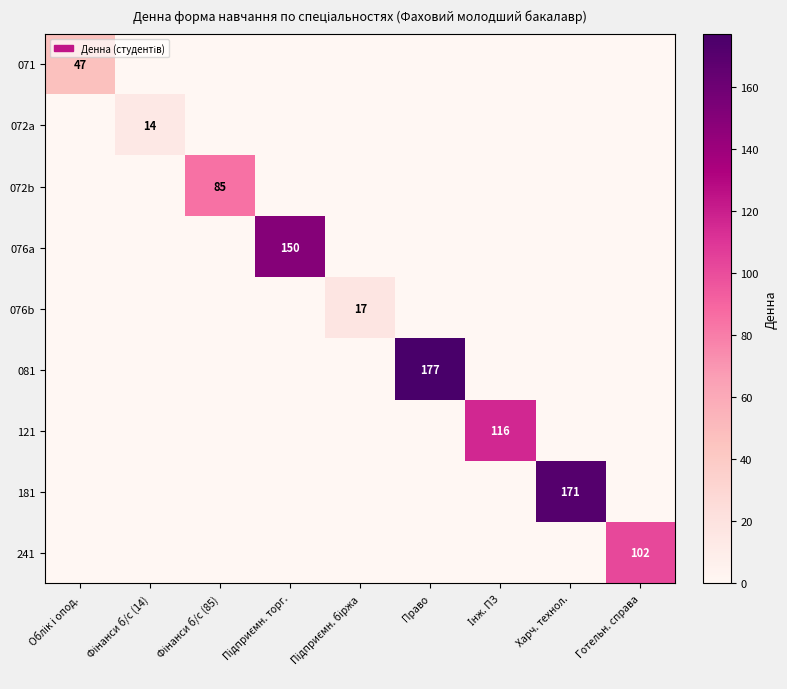

Which category has the highest value in the 071 series?

Облік і опод.